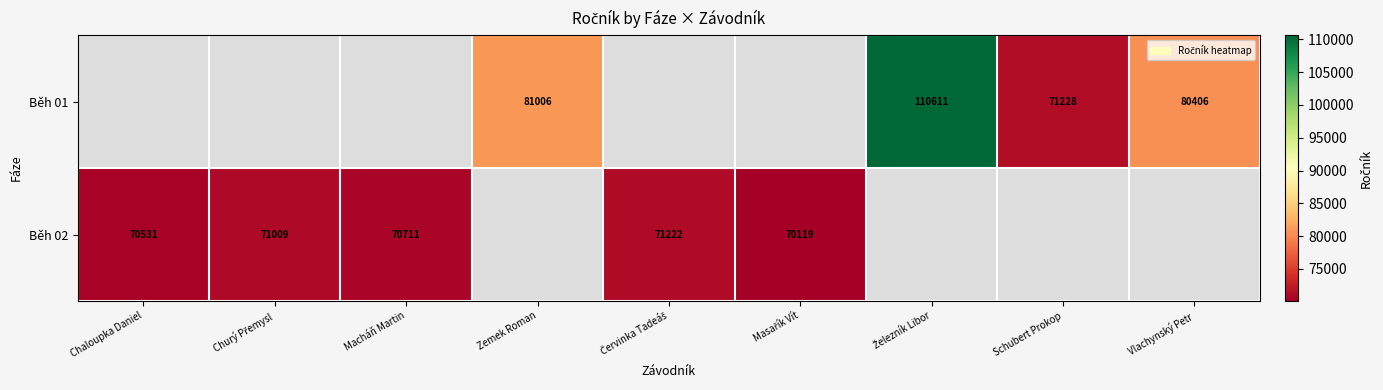

Is the value of Běh 02 at Macháň Martin greater than the value of Běh 01 at Vlachynský Petr?

No